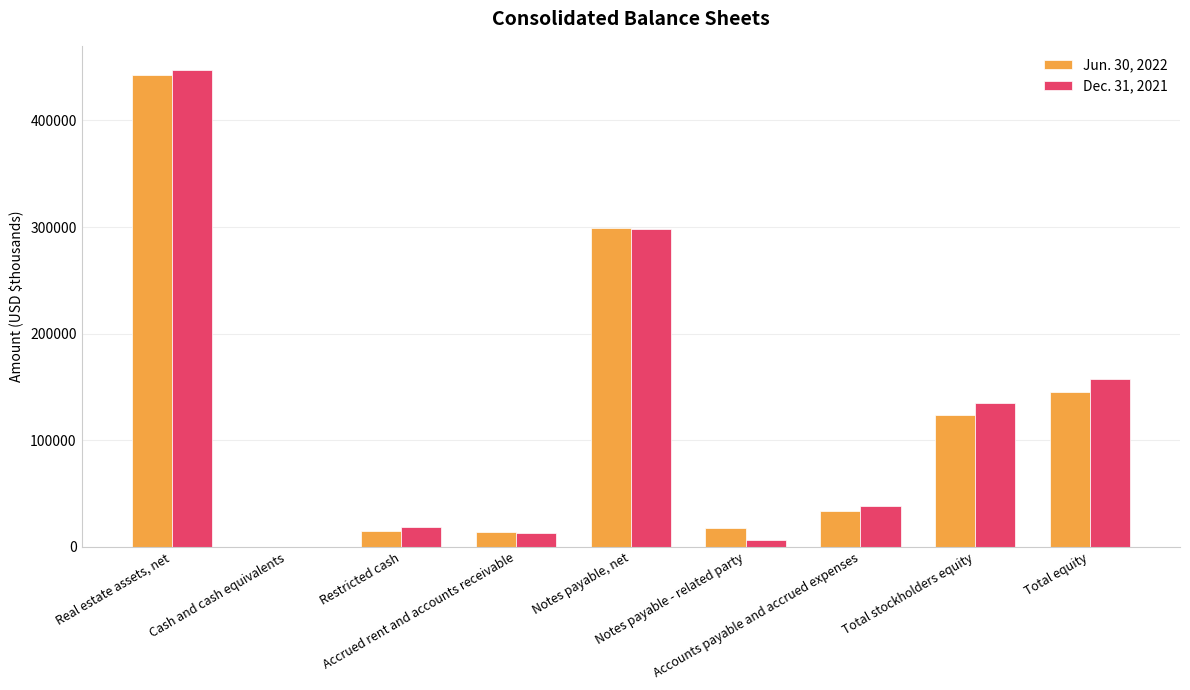

Between Cash and cash equivalents and Accrued rent and accounts receivable, which series saw the biggest shift?

Jun. 30, 2022